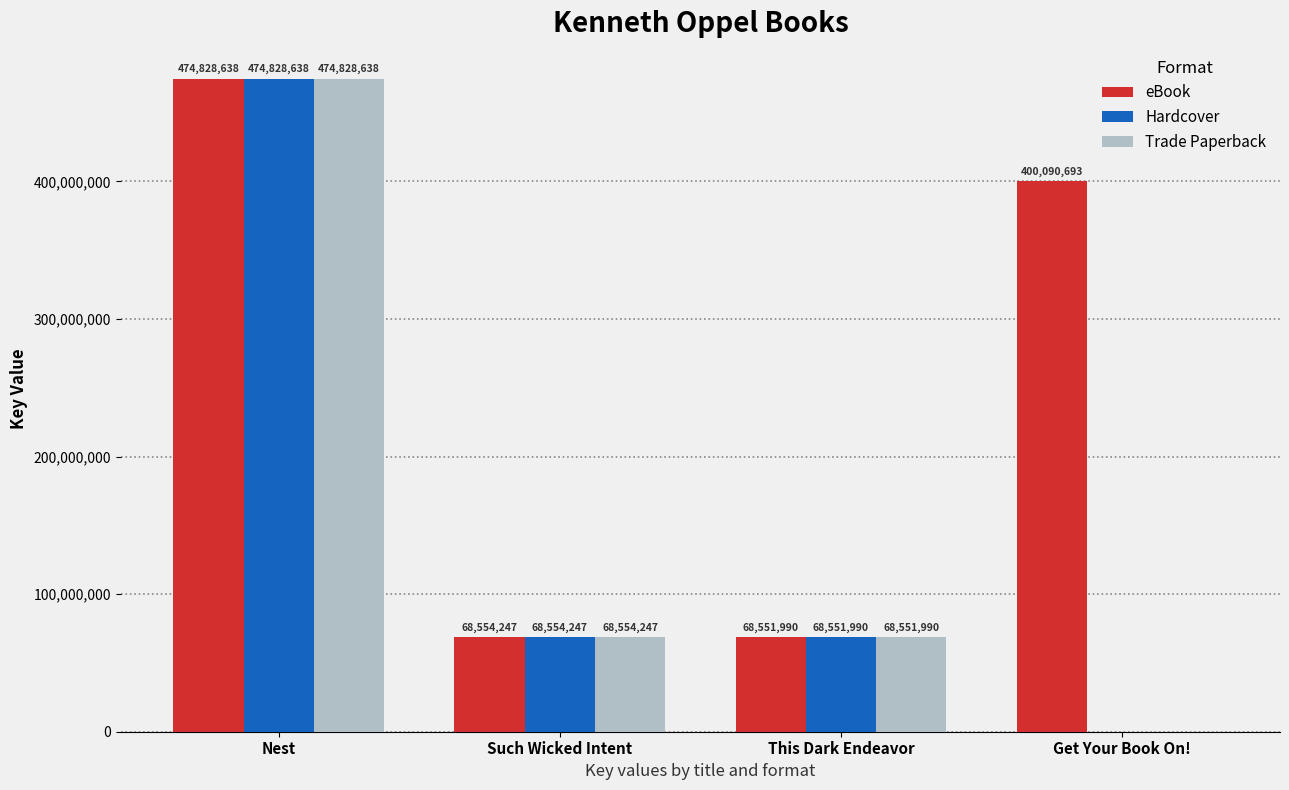

What is the approximate value of eBook at Nest?

474828638